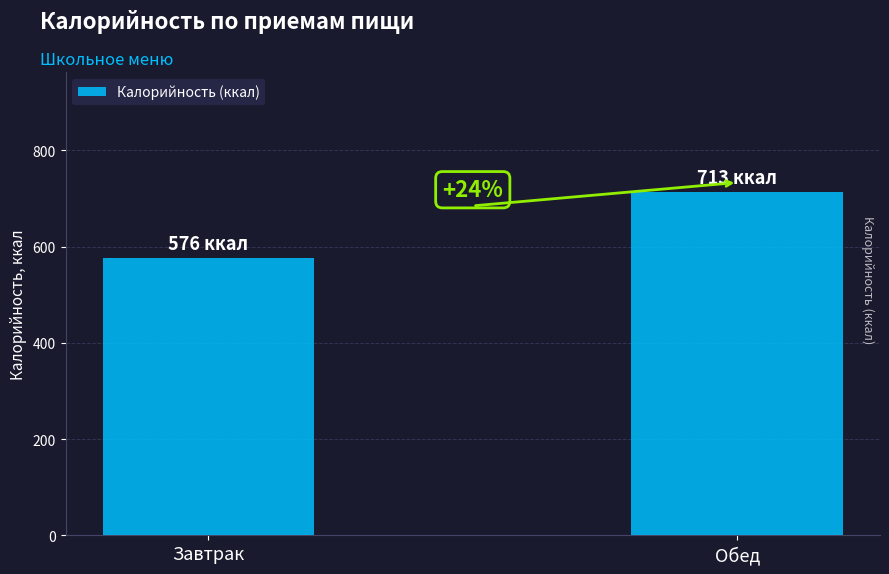

What position from the left is Обед?

2